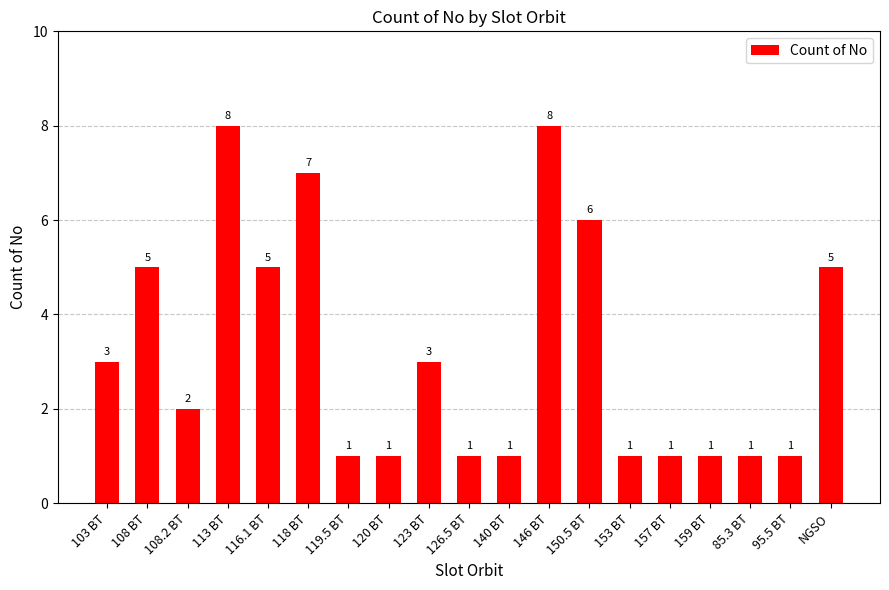

How many values are between 1 and 5?

15